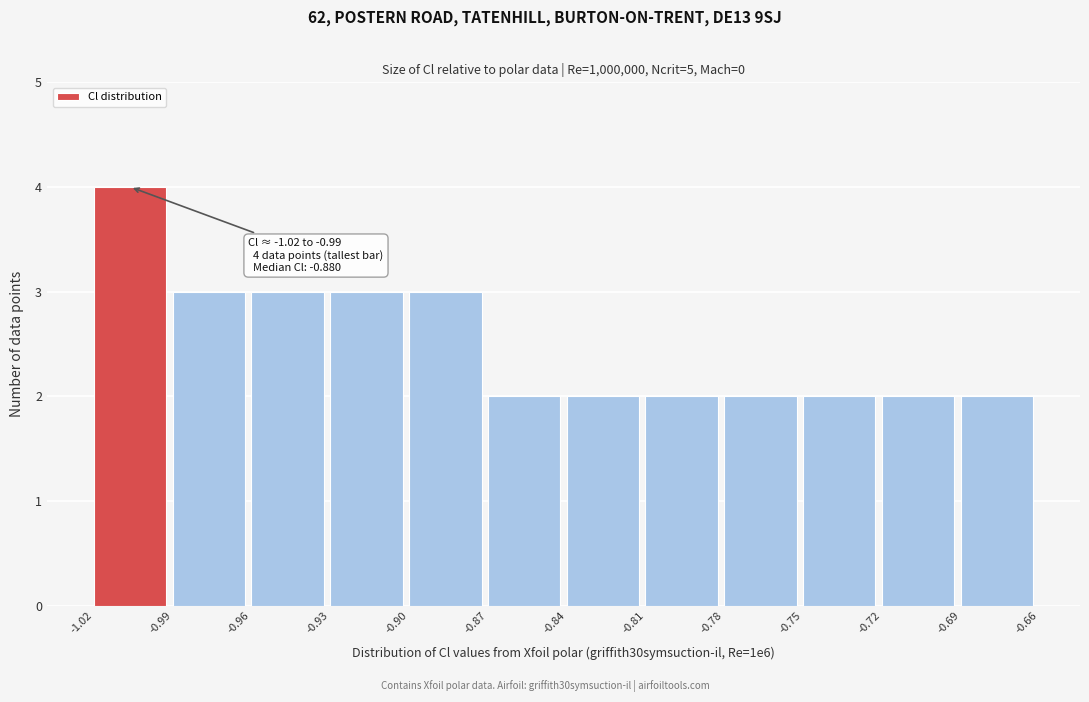

Over which range of the x-axis is the bar tallest?

-1.02 to -0.99